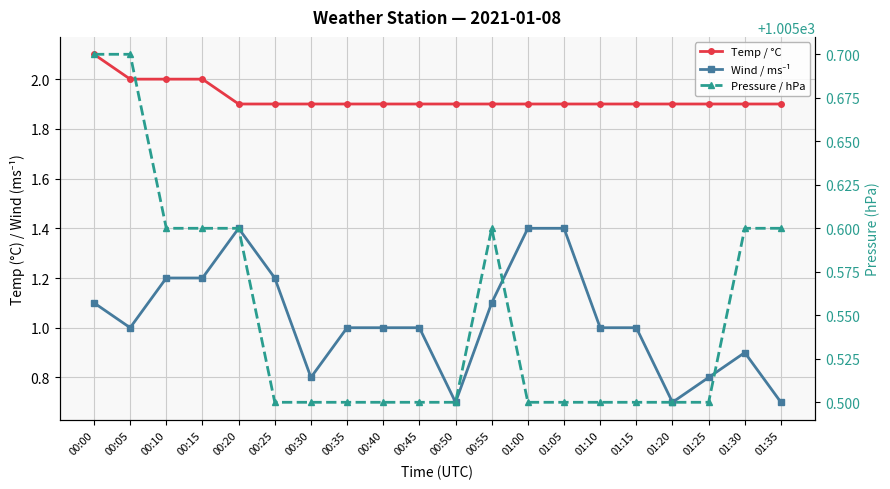

At which label does Pressure / hPa reach its peak?

00:00